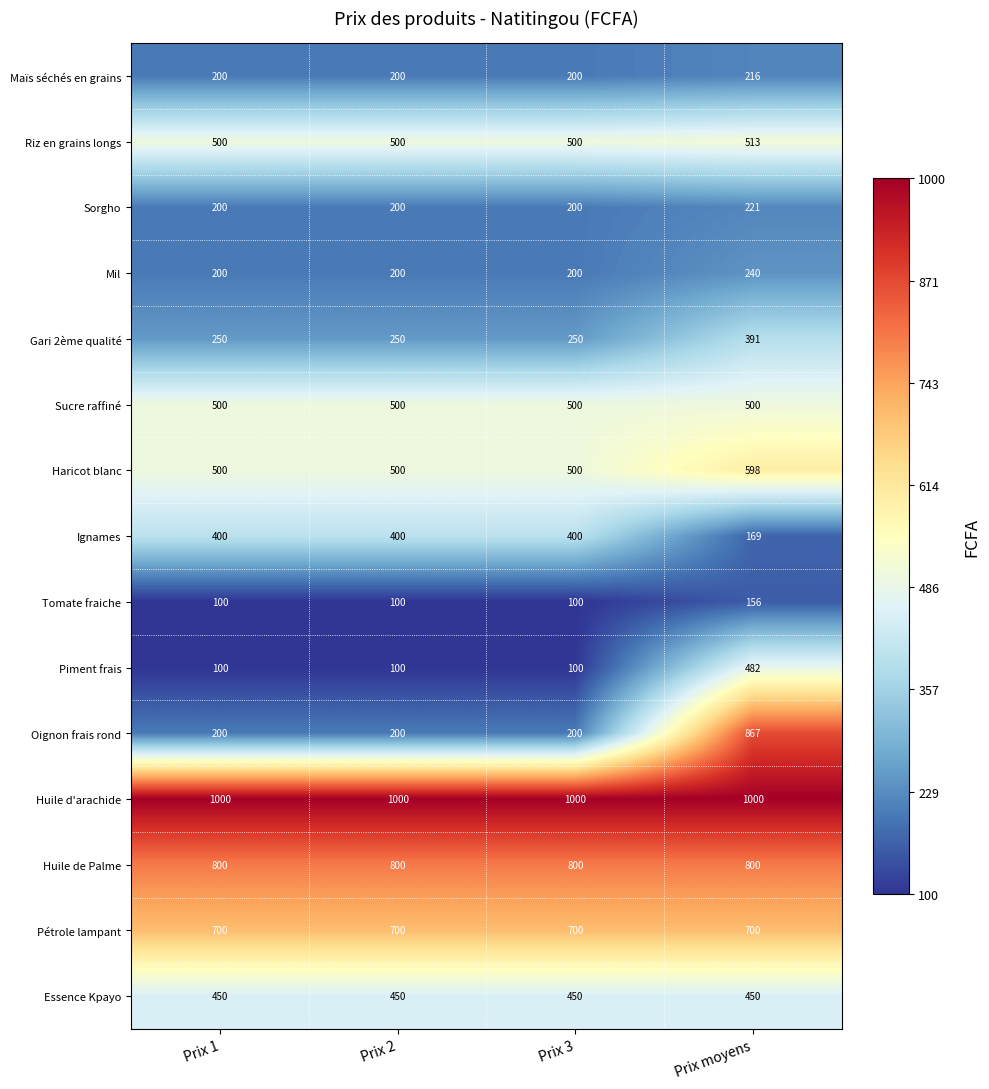

Which series has the widest spread of values?

Oignon frais rond